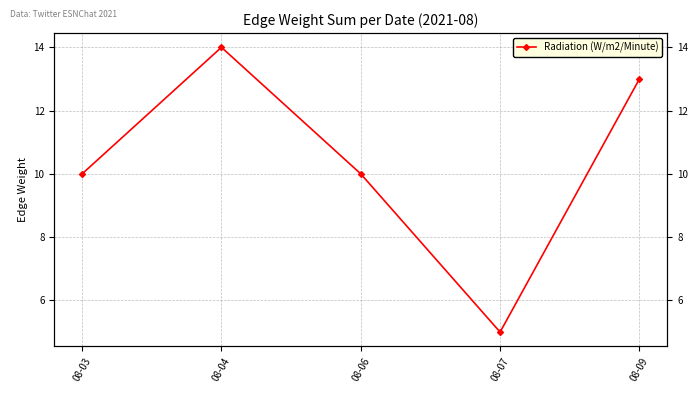

List the labels in order of value, largest first.

08-04, 08-09, 08-03, 08-06, 08-07